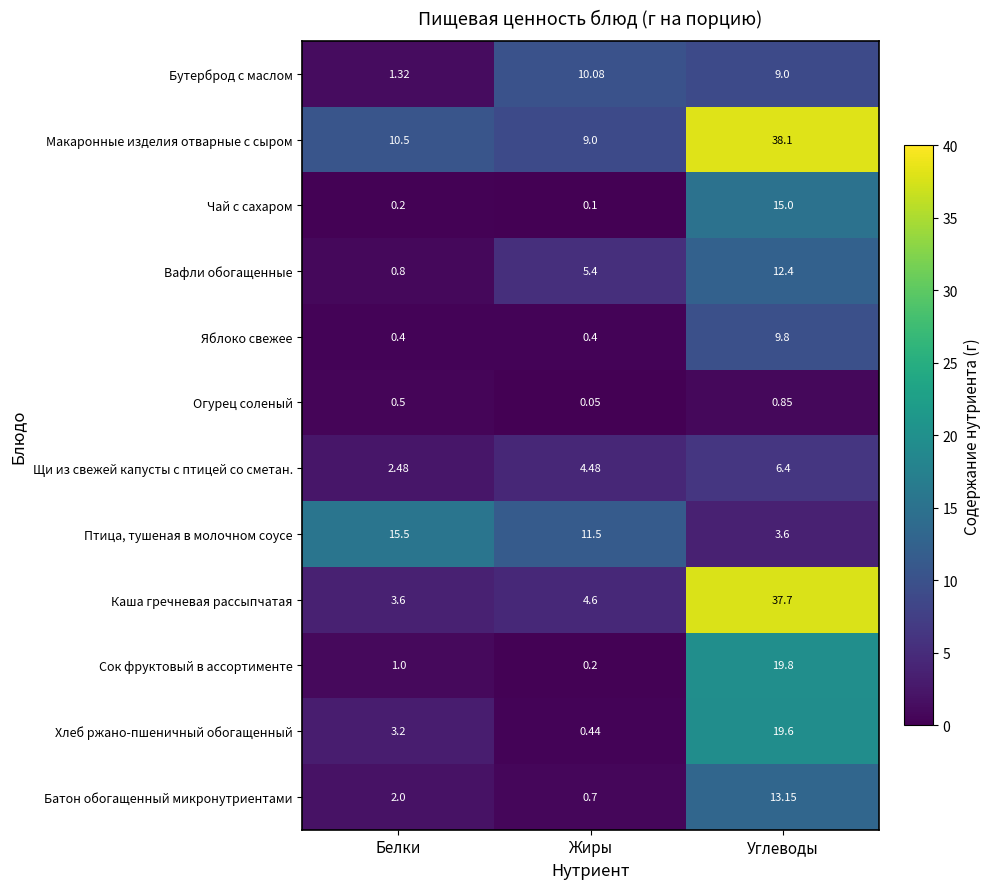

Which series has the widest spread of values?

Каша гречневая рассыпчатая